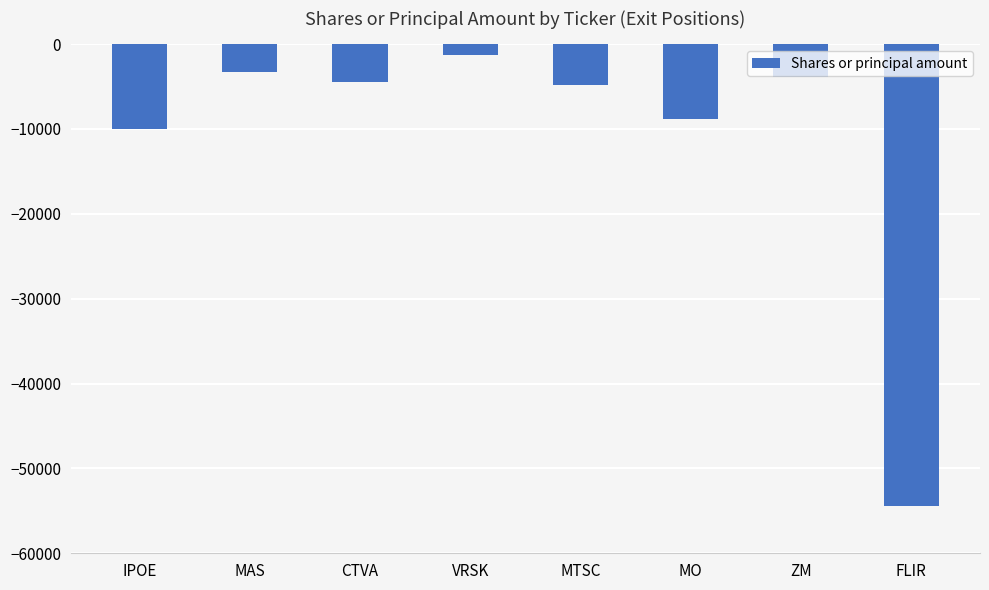

What is the label of the 6th bar from the right?

CTVA